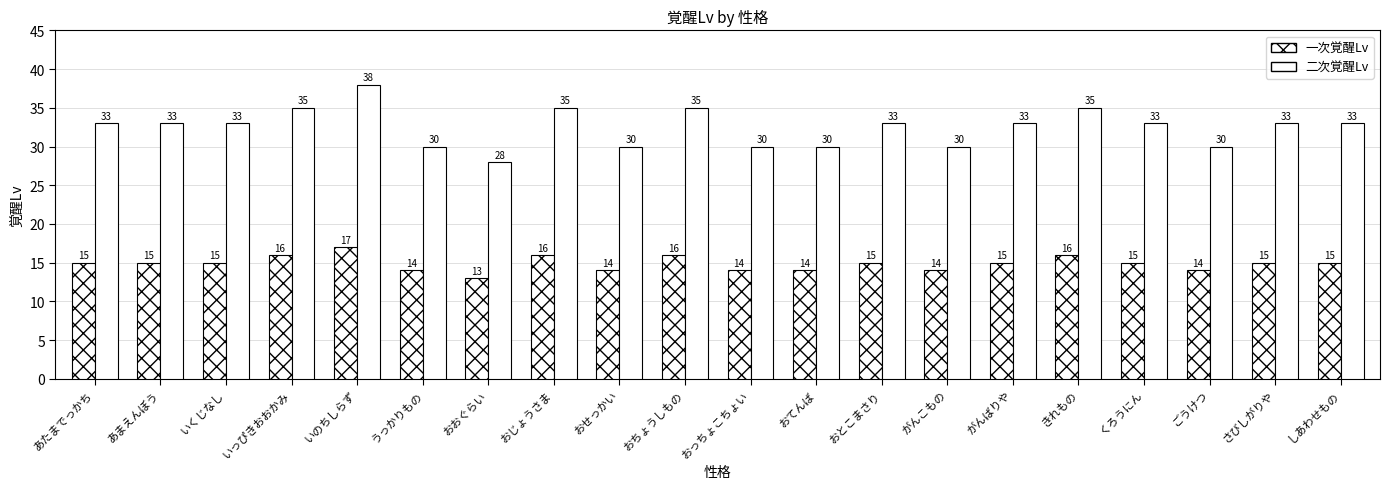

List the series in order of their peak value, highest first.

二次覚醒Lv, 一次覚醒Lv